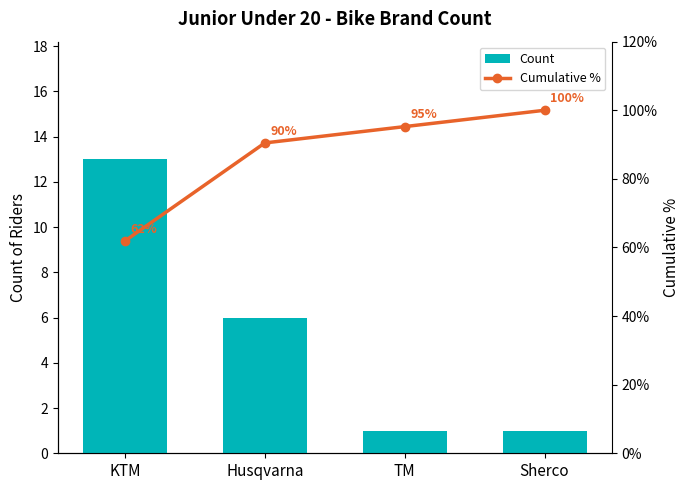

At KTM, list the series in order from largest to smallest.

Cumulative %, Count